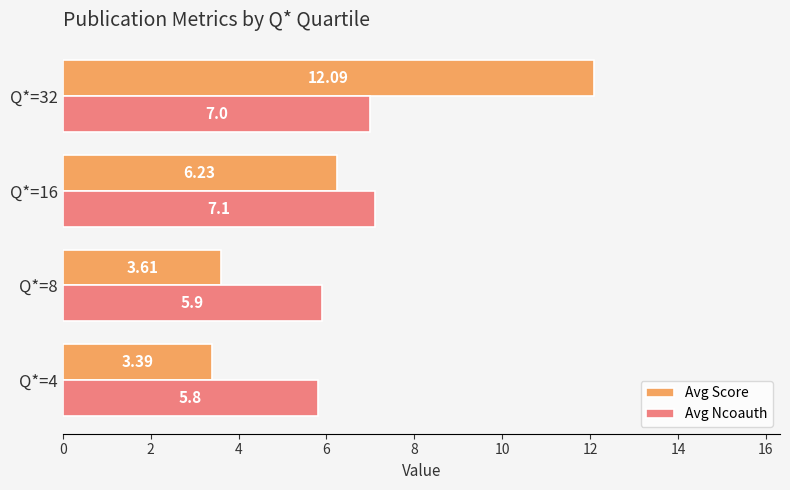

Rank the series by their maximum value, from highest to lowest.

Avg Score, Avg Ncoauth